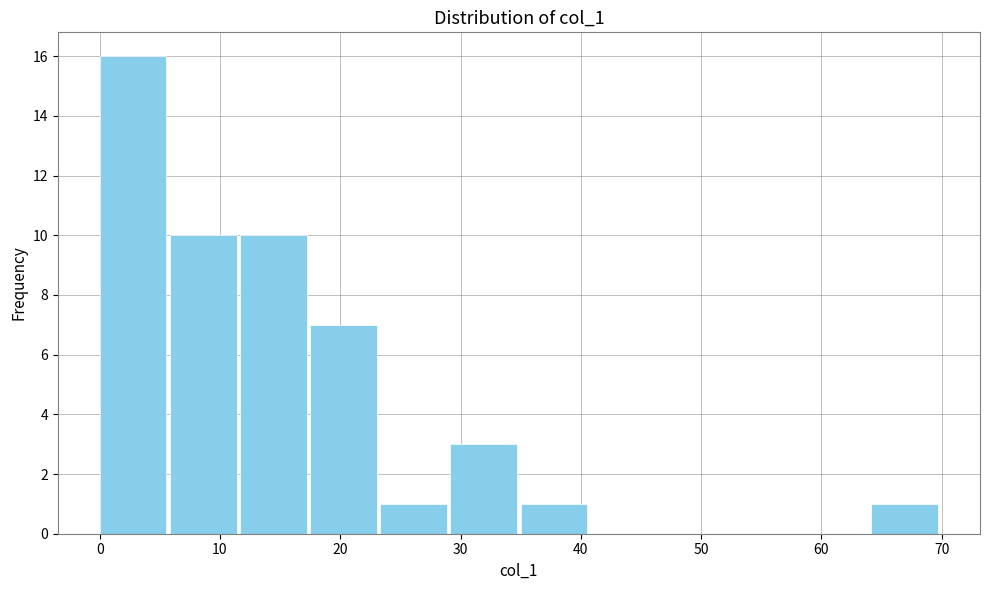

Reading left to right, transcribe this chart: for each bar, give the range it covers on the x-axis and its height. Neither the bar edges nor the heights are printed on the chart, so give them approximately, as read against the axes.

0 to 6: 16
6 to 12: 10
12 to 18: 10
18 to 23: 7
23 to 29: 1
29 to 35: 3
35 to 41: 1
41 to 47: 0
47 to 53: 0
53 to 58: 0
58 to 64: 0
64 to 70: 1